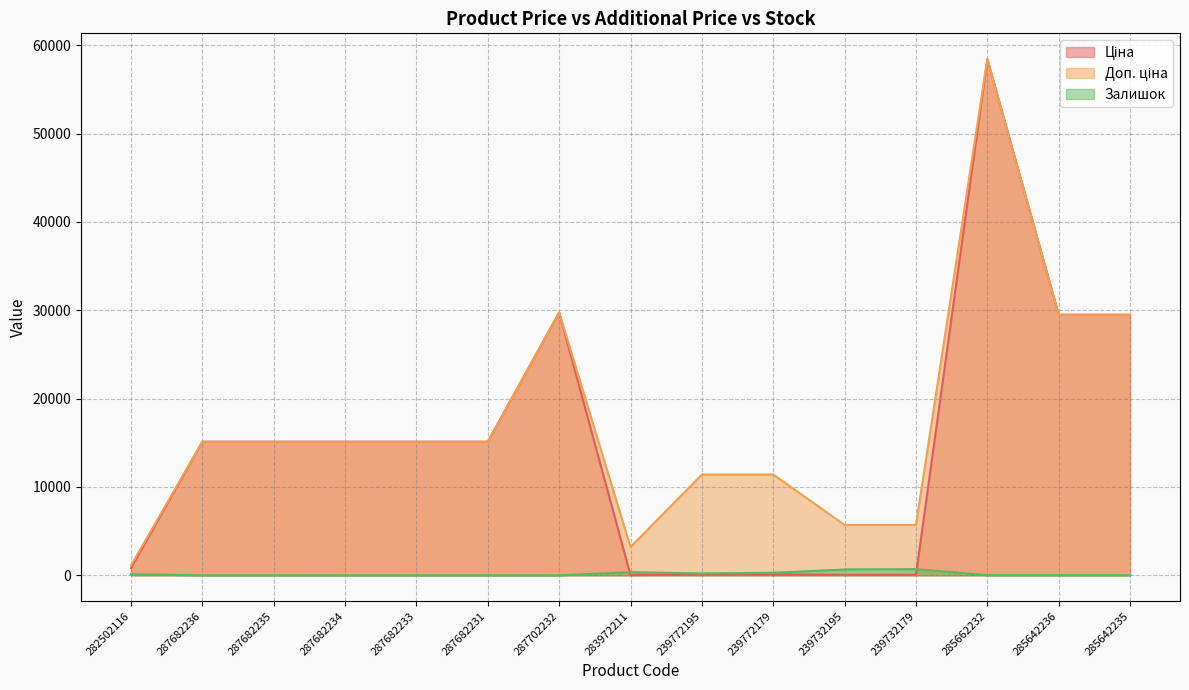

What is the difference between the Залишок values at 283972211 and 287682231?

360.0